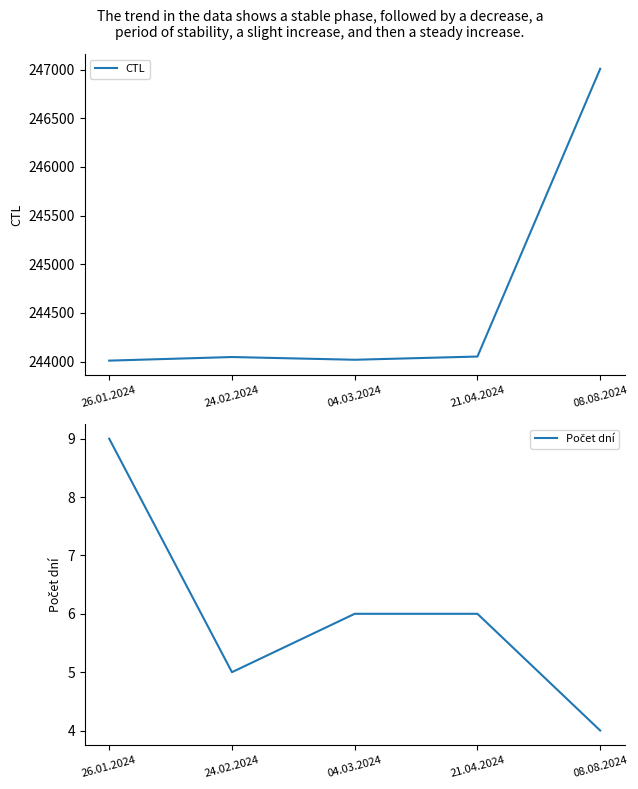

How many data points in Počet dní are above 6?

1